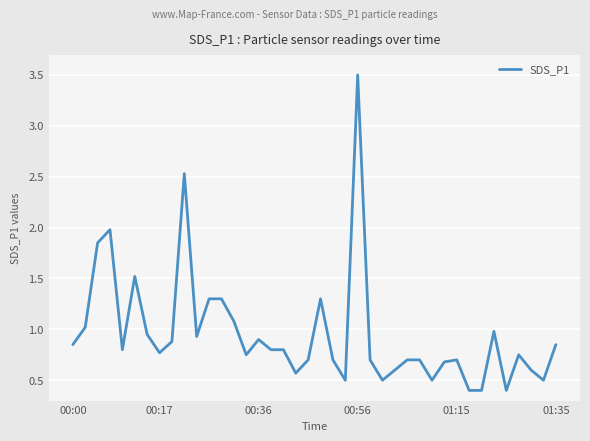

What is the maximum value shown in the chart?

3.5